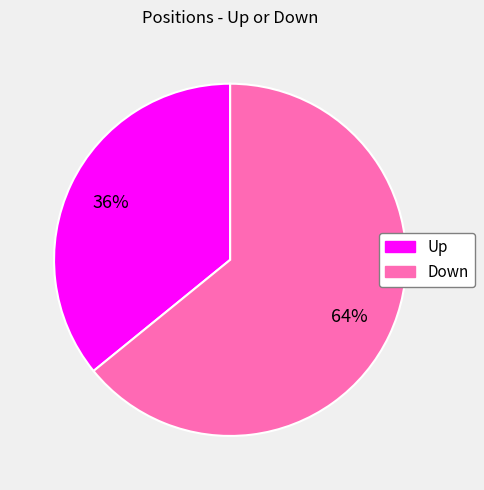

Is there a majority slice in this chart?

Yes